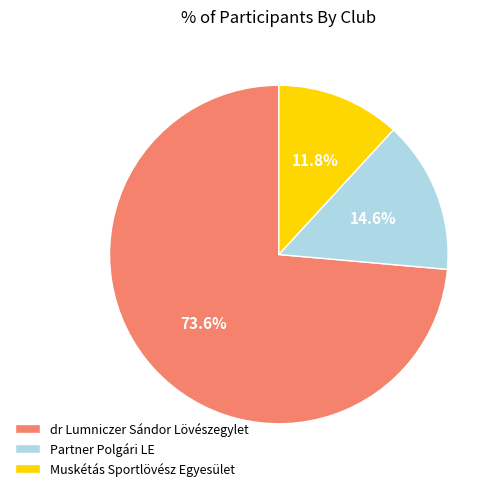

Which category has the smallest portion of the pie?

Muskétás Sportlövész Egyesület